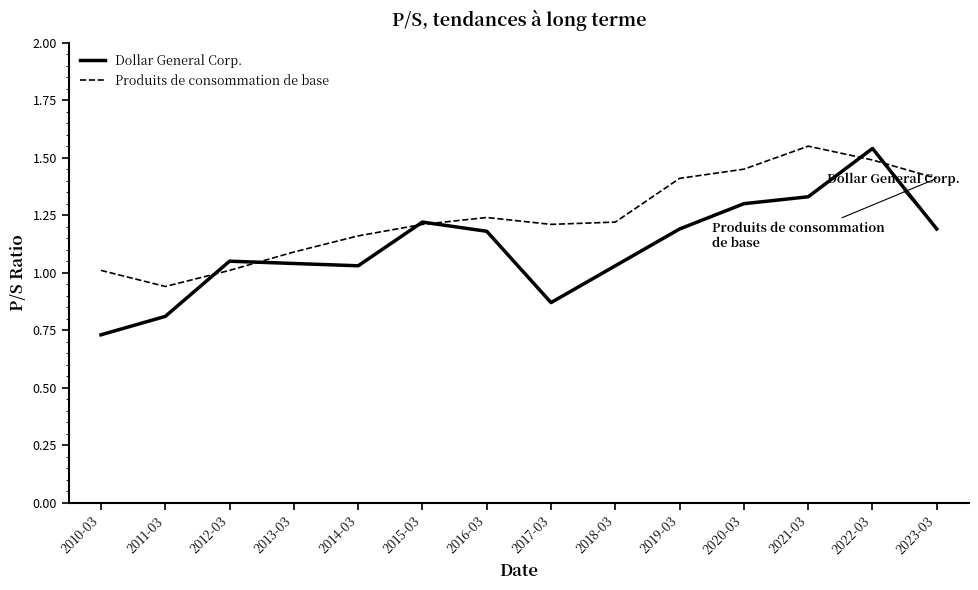

Is it true that Produits de consommation de base equals 0.3 at 2018-03?

False